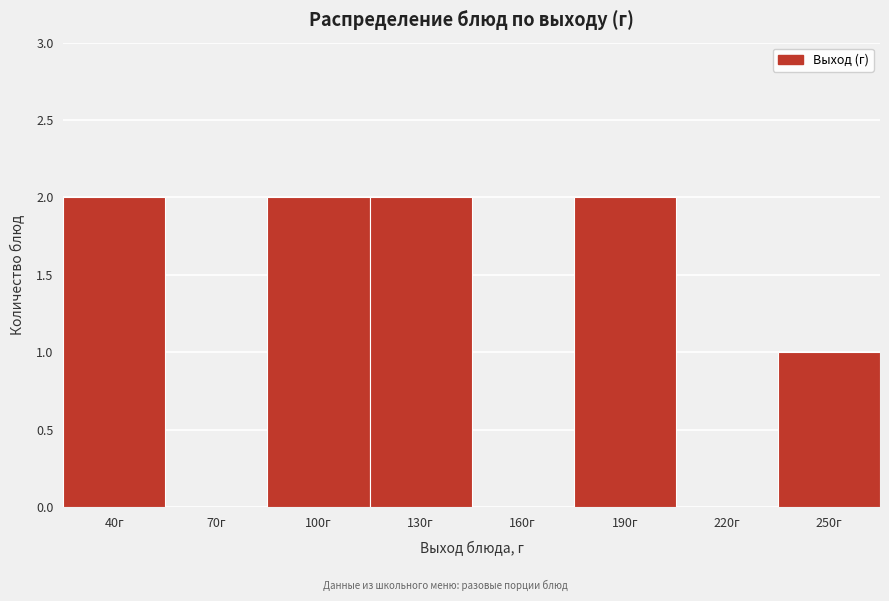

Reading left to right, list all the values displayed in this chart.

40г=2	70г=0	100г=2	130г=2	160г=0	190г=2	220г=0	250г=1